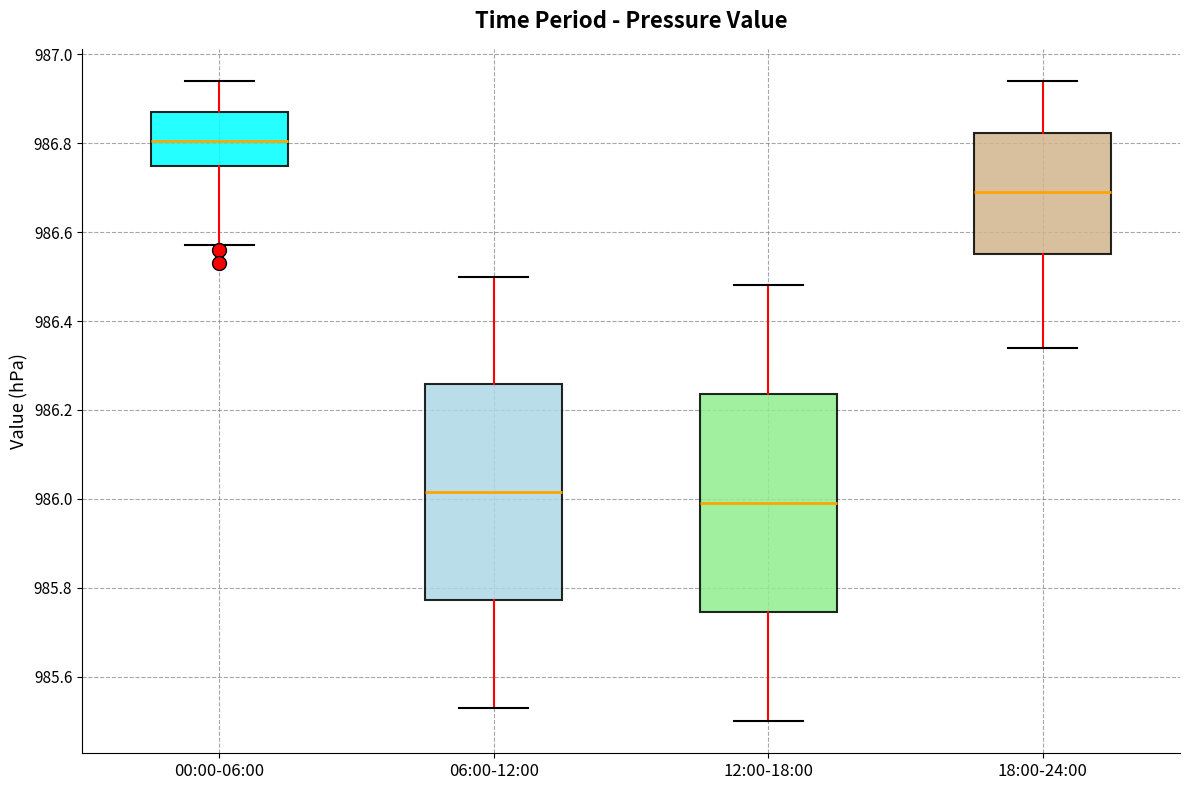

Reading left to right, transcribe this box plot: for each box, give where its median line is, the range the box spans, and where its two whiskers end, as read against the y-axis. The values are not printed on the chart, so give them approximately, as read against the axis.

00:00-06:00: median 986.80, box 986.74 to 986.88, whiskers 986.58 to 986.94
06:00-12:00: median 986.02, box 985.78 to 986.26, whiskers 985.54 to 986.50
12:00-18:00: median 986.00, box 985.74 to 986.24, whiskers 985.50 to 986.48
18:00-24:00: median 986.70, box 986.56 to 986.82, whiskers 986.34 to 986.94